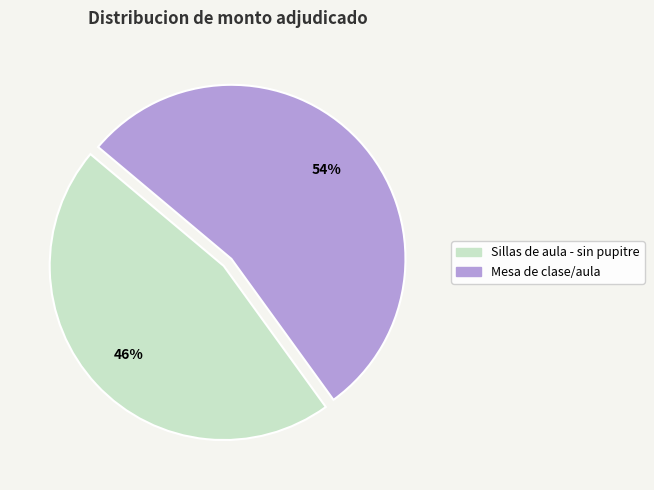

Is there any slice that represents more than half of the pie?

Yes